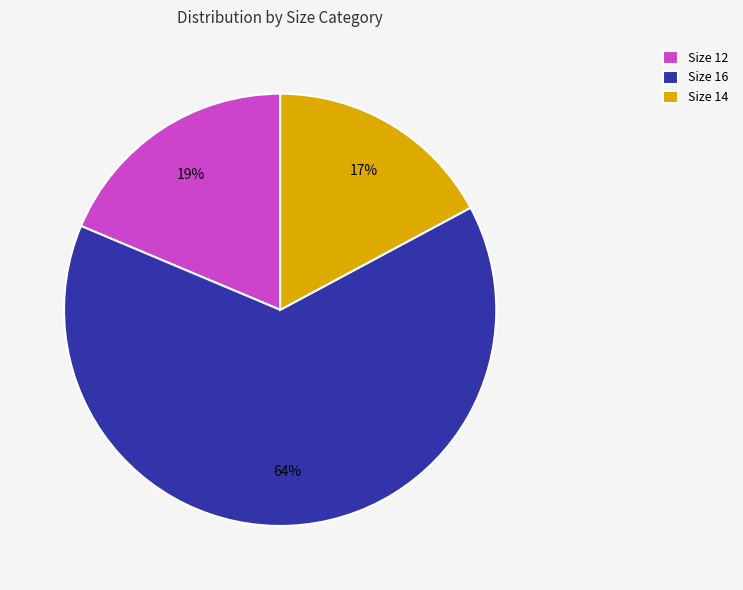

How many slices are in this pie chart?

3